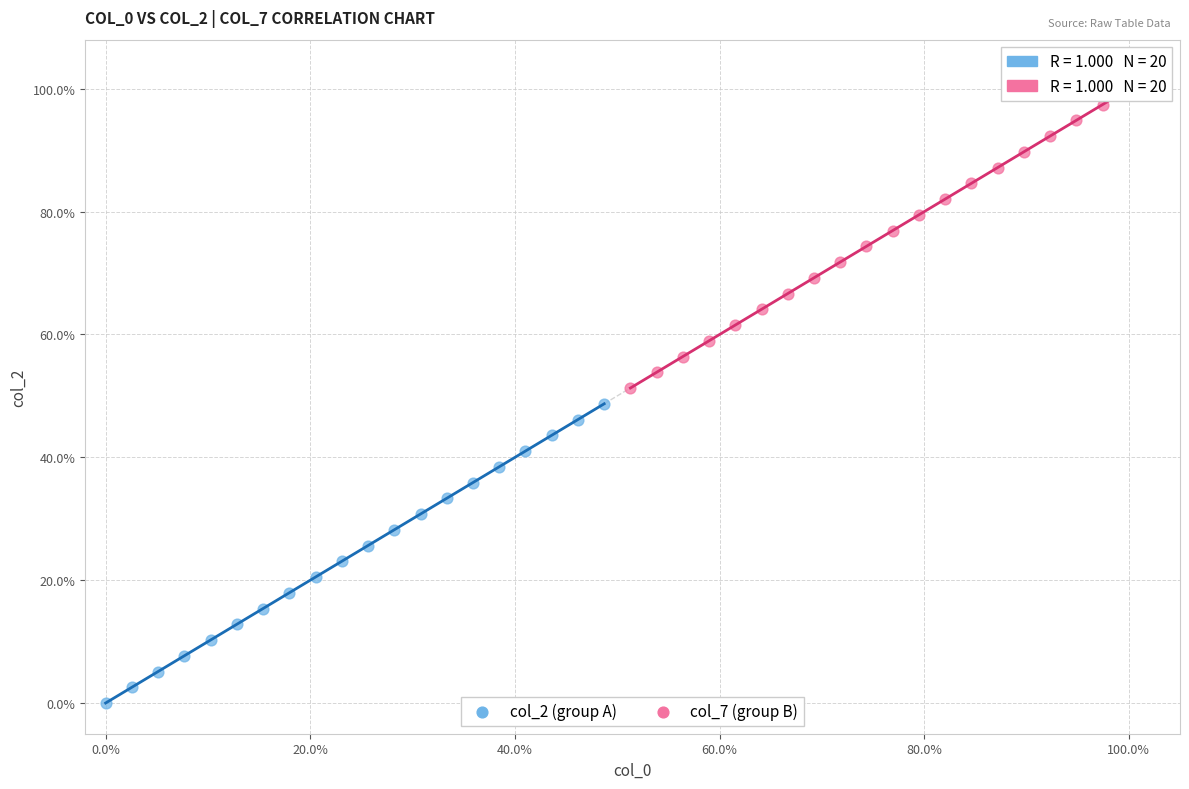

Which series contains the lowest Y value?

col_2 (group A)